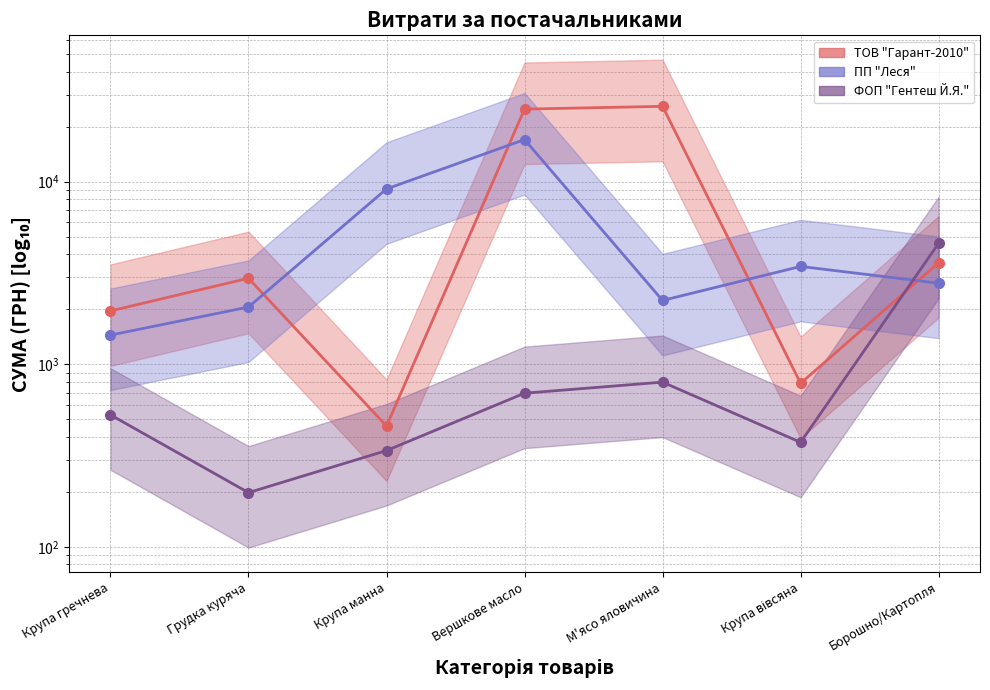

Reading right to left, list all the values displayed in this chart.

ТОВ "Гарант-2010": Борошно/Картопля=3600.0	Крупа вівсяна=786.0	М'ясо яловичина=25879.6	Вершкове масло=24985.7	Крупа манна=458.6	Грудка куряча=2958.1	Крупа гречнева=1958.6
ПП "Леся": Борошно/Картопля=2779.9	Крупа вівсяна=3434.8	М'ясо яловичина=2235.6	Вершкове масло=17008.0	Крупа манна=9130.2	Грудка куряча=2057.4	Крупа гречнева=1444.1
ФОП "Гентеш Й.Я.": Борошно/Картопля=4594.8	Крупа вівсяна=373.5	М'ясо яловичина=798.0	Вершкове масло=694.0	Крупа манна=336.6	Грудка куряча=198.0	Крупа гречнева=528.0